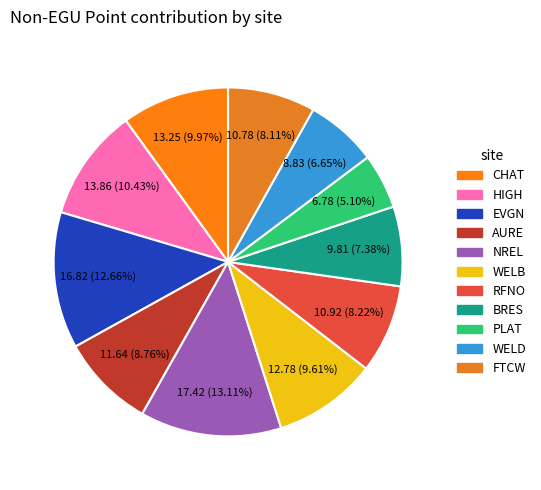

Does RFNO represent more than half of the total?

No